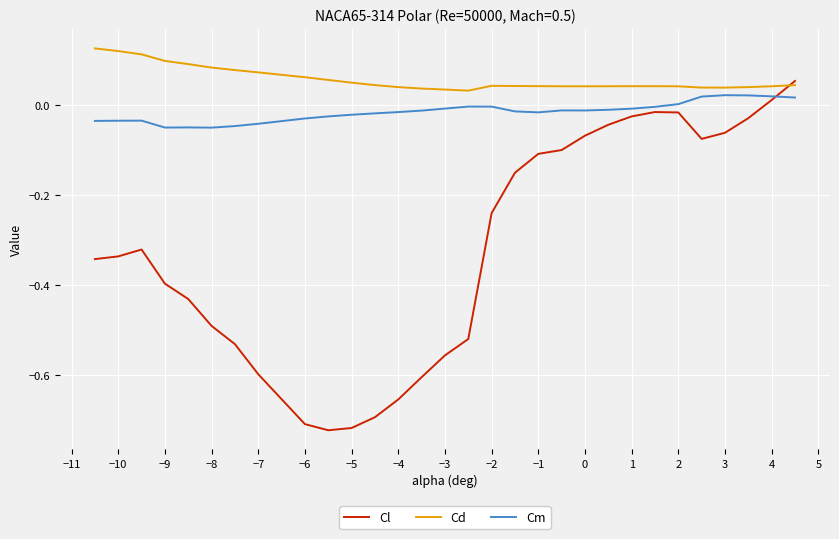

Rank the series by their average value, from lowest to highest.

Cl, Cm, Cd